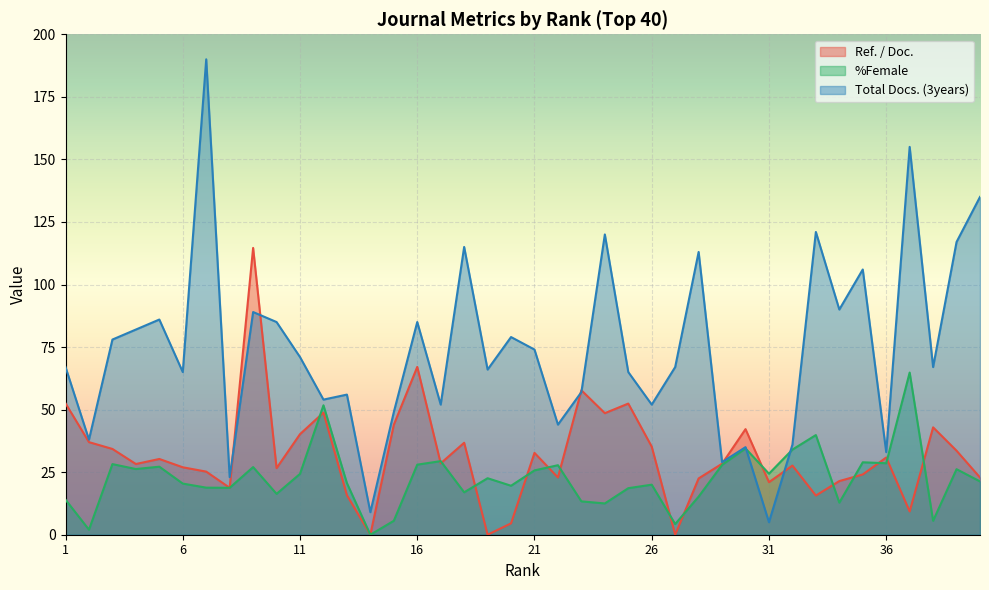

What is the difference between the maximum and minimum values in the Total Docs. (3years) series?

185.0